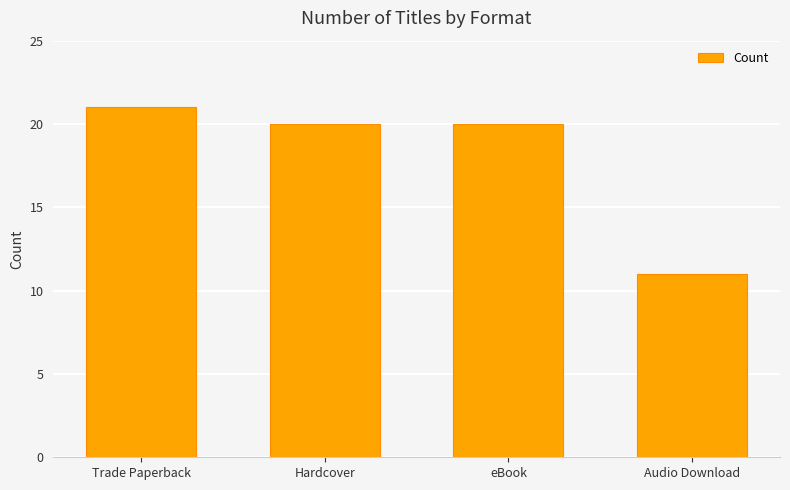

Read the value at eBook.

20